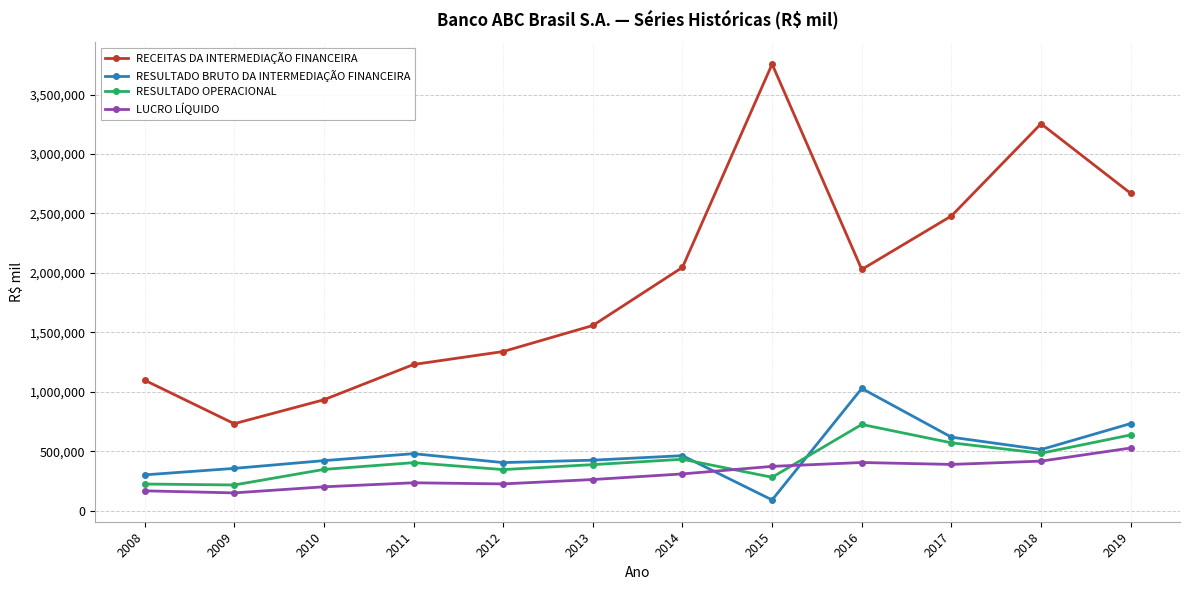

How many interior local peaks does the RECEITAS DA INTERMEDIAÇÃO FINANCEIRA series have?

2